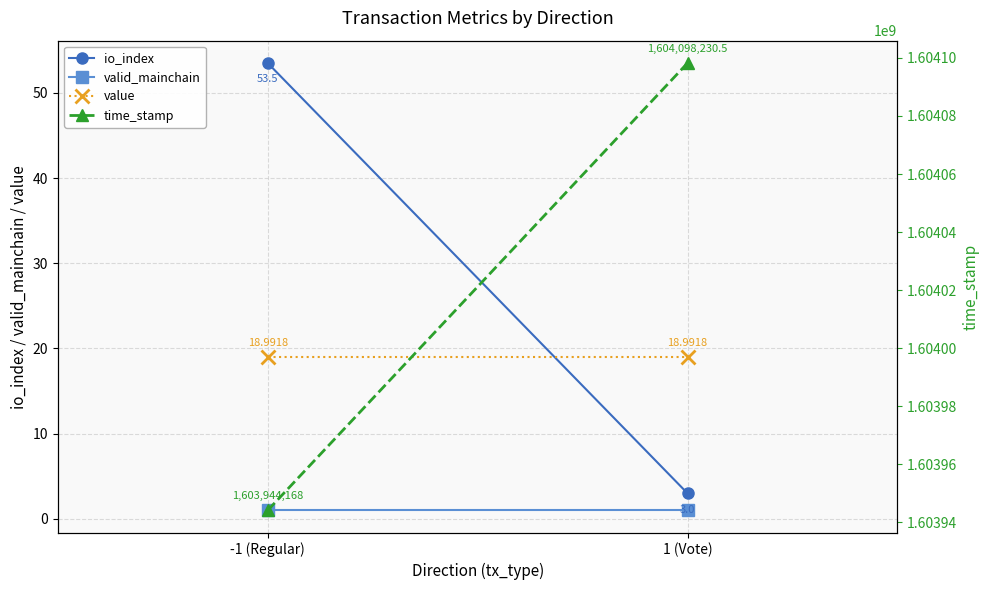

What is the difference between the highest and lowest values at -1 (Regular)?

1603944167.0